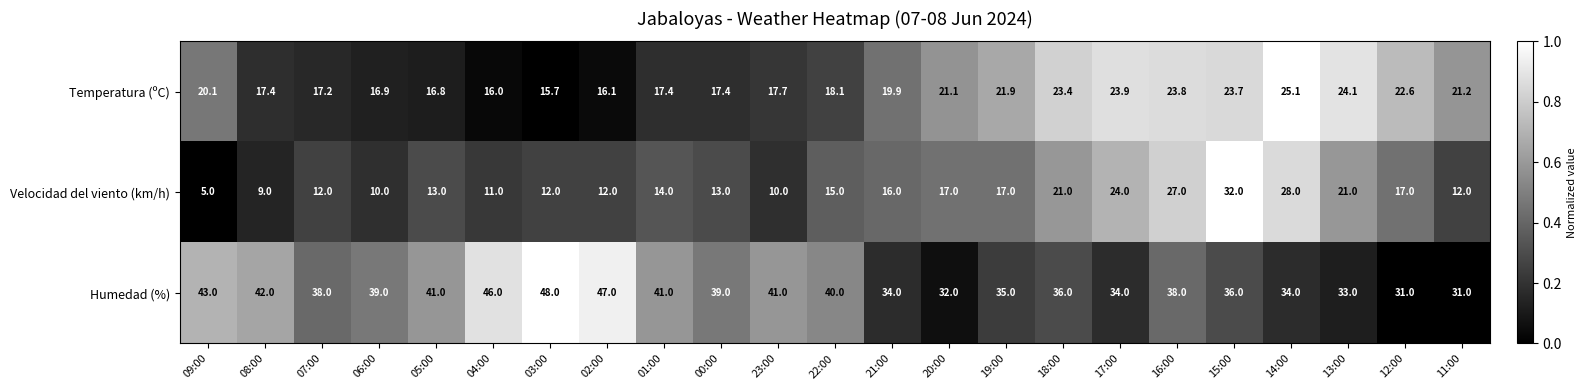

List the series in order of their overall mean, lowest first.

Velocidad del viento (km/h), Temperatura (ºC), Humedad (%)